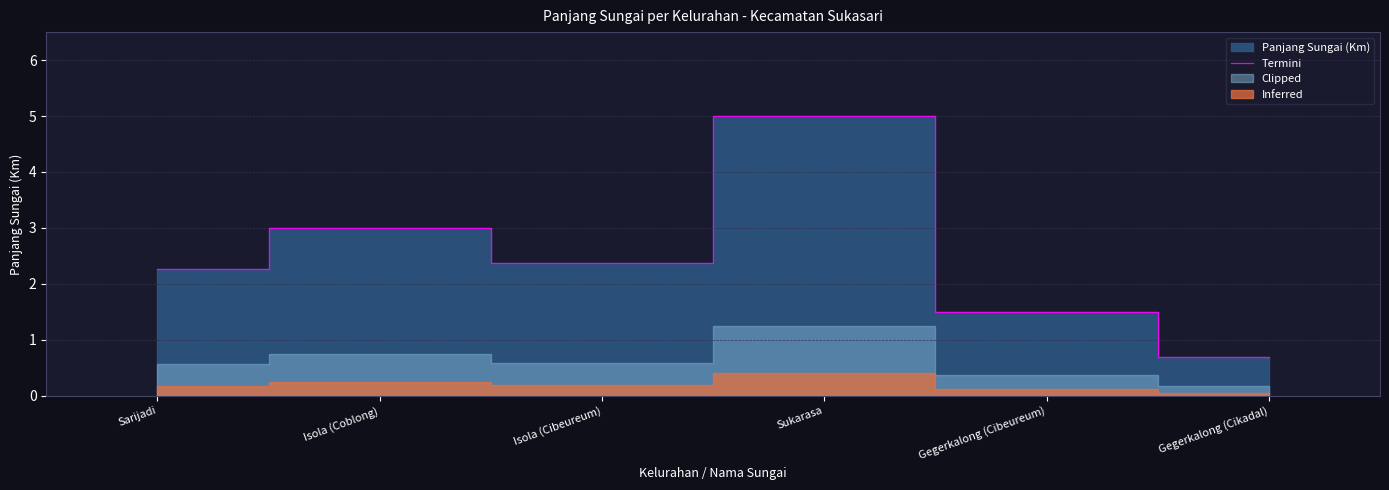

Rank the categories by value from lowest to highest.

Gegerkalong (Cikadal), Gegerkalong (Cibeureum), Sarijadi, Isola (Cibeureum), Isola (Coblong), Sukarasa